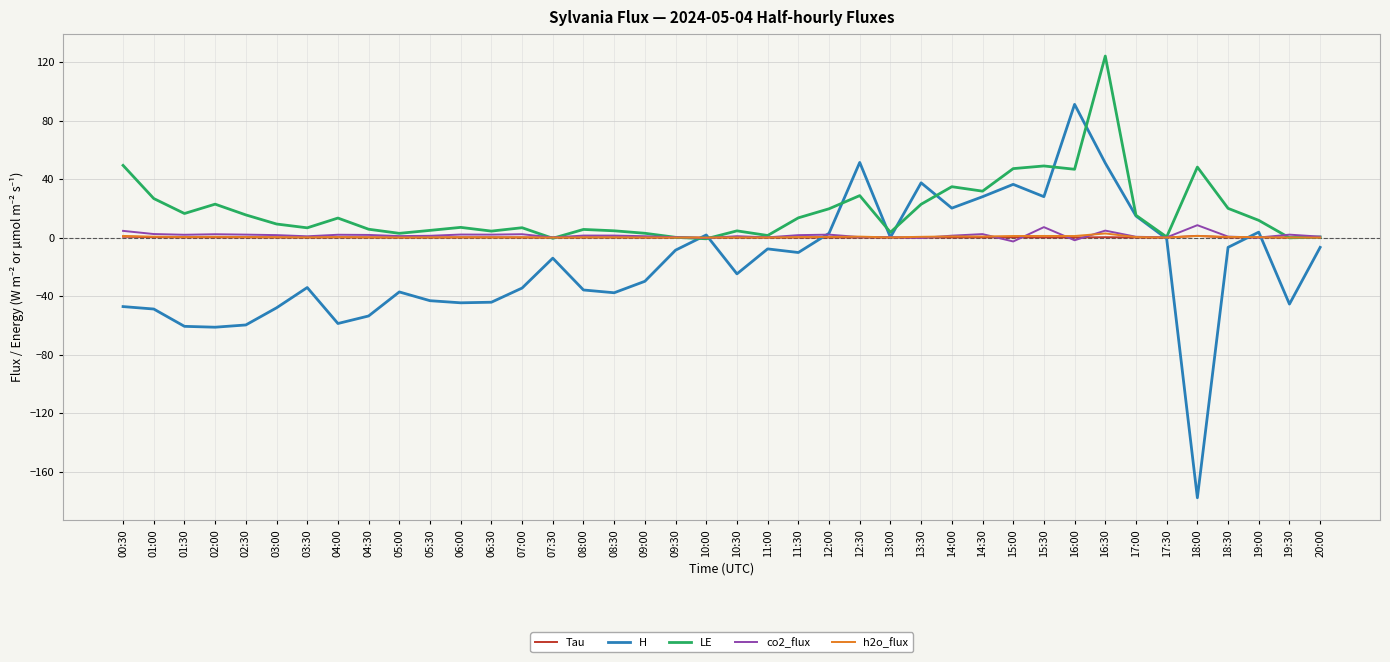

True or false: co2_flux has a value of 1.2 at 05:30.

True